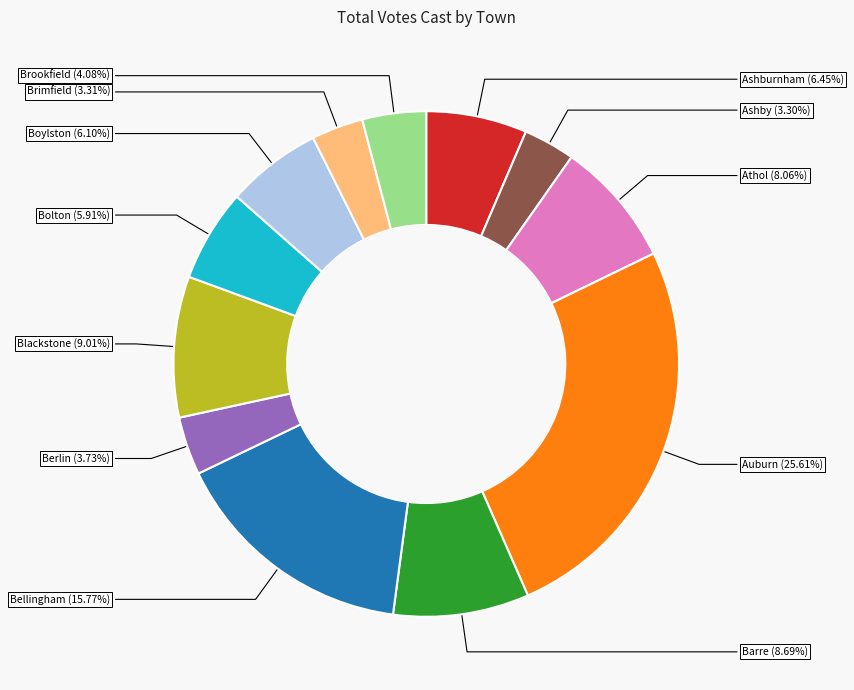

Does any single category account for the majority?

No